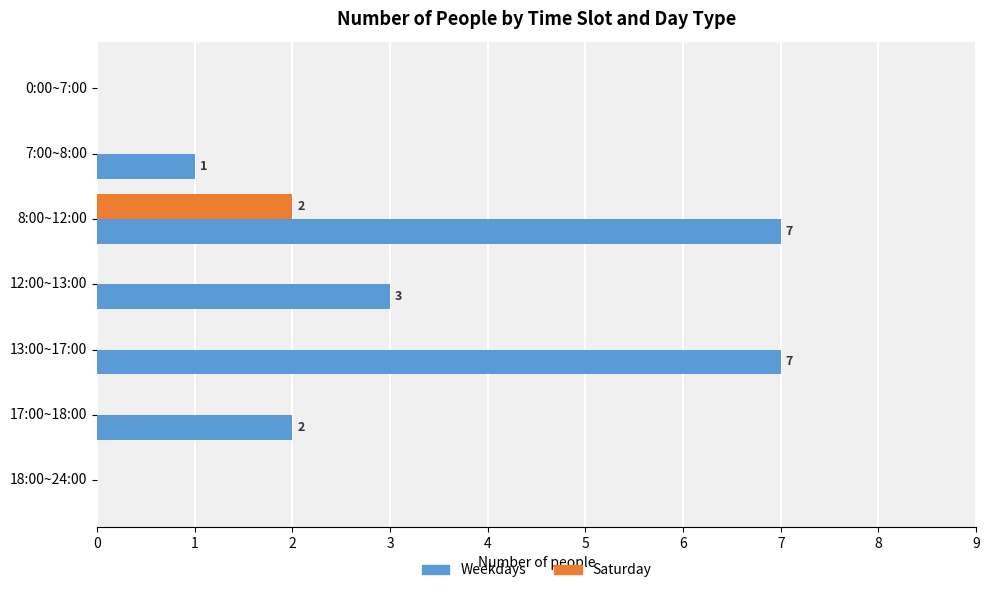

How many distinct data groups are displayed?

2